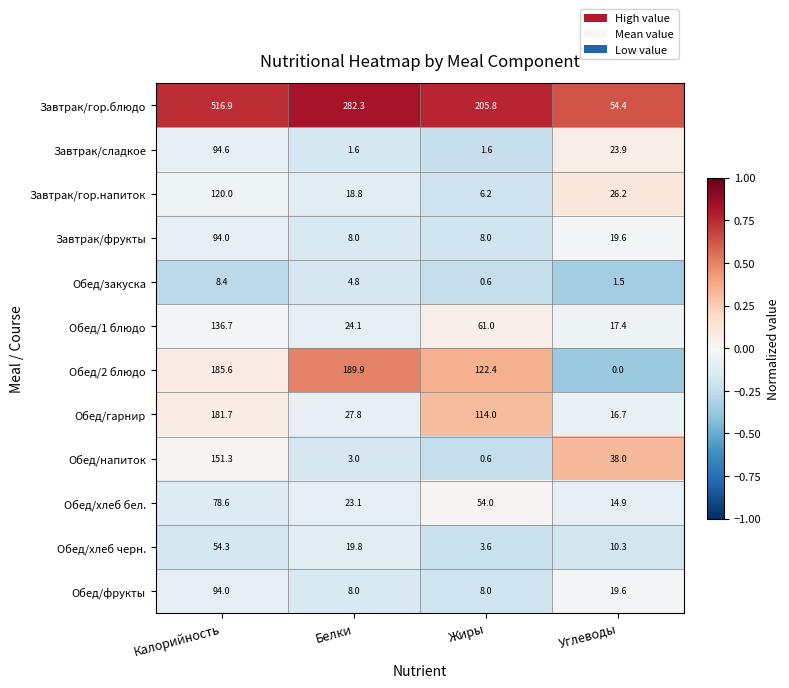

How many series are shown in this chart?

12